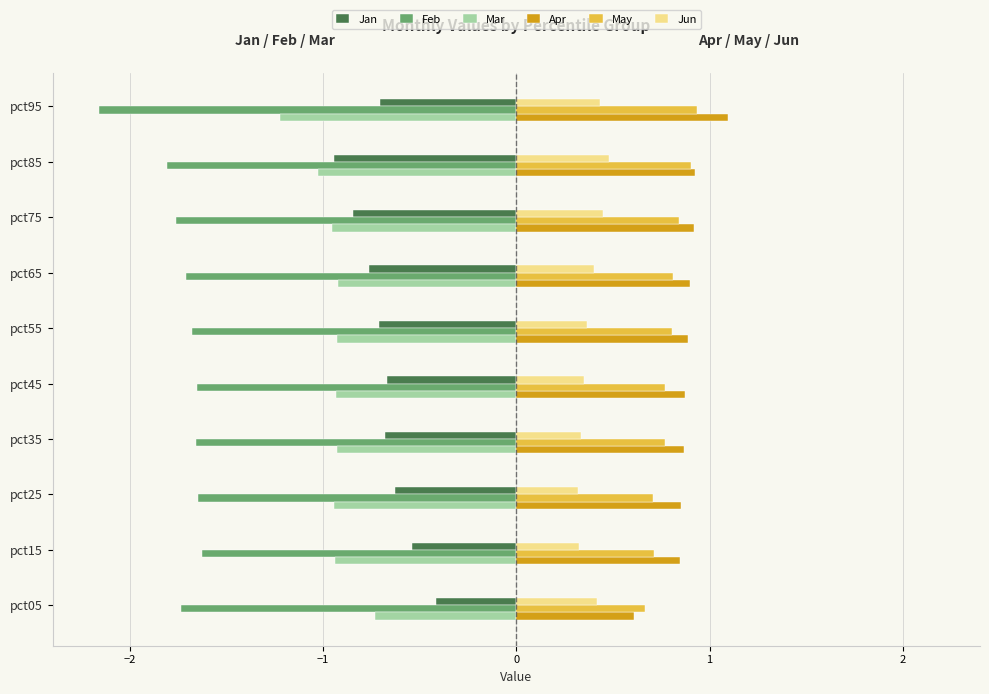

Is the value of May at pct65 greater than the value of Feb at pct55?

Yes